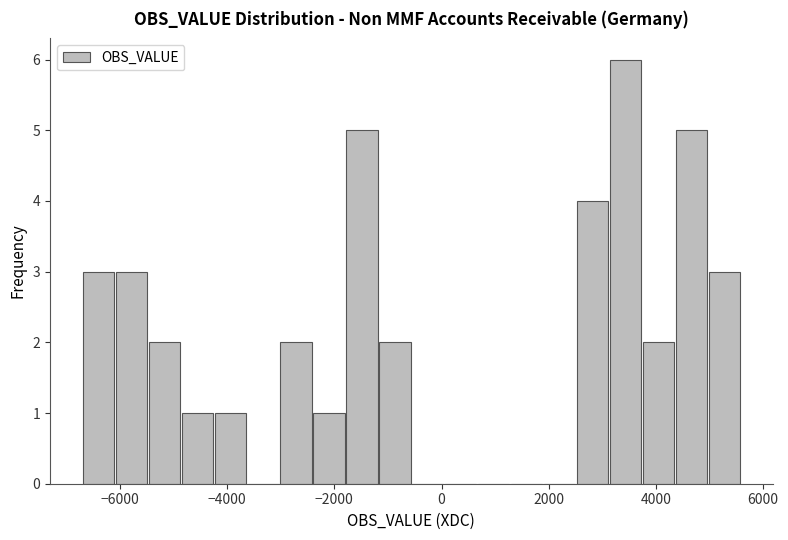

Read against the x-axis, roughly where is the centre of the tallest bar?

3400